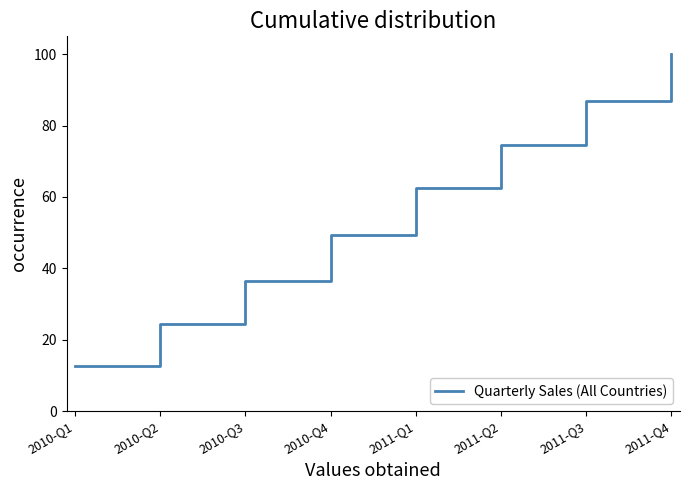

Which category has the lowest value across all series?

2010-Q1